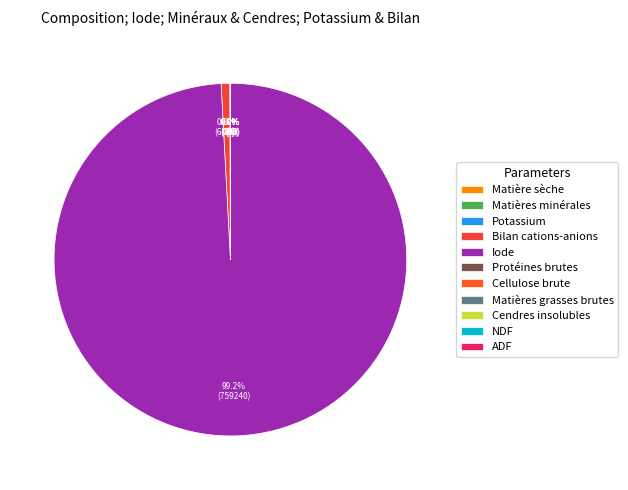

How many slices are in this pie chart?

11